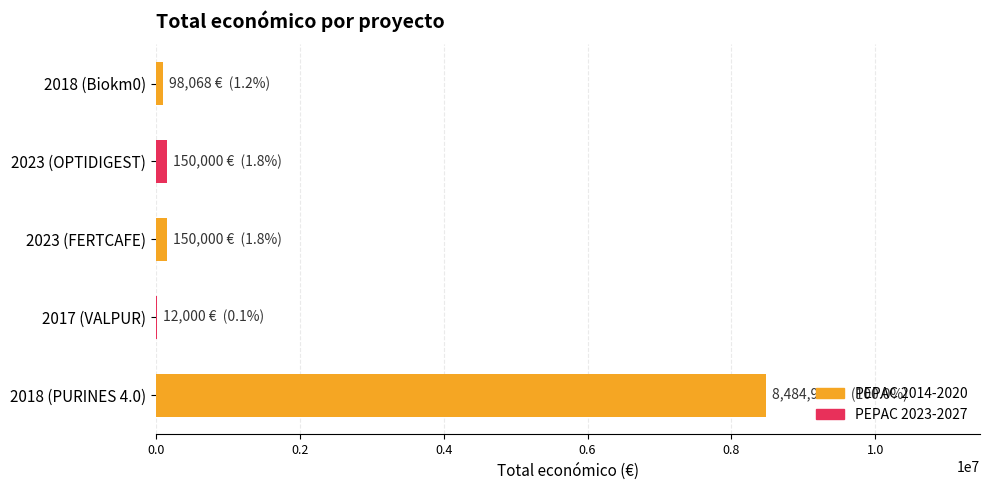

Which label corresponds to the largest value in the chart?

2018 (PURINES 4.0)